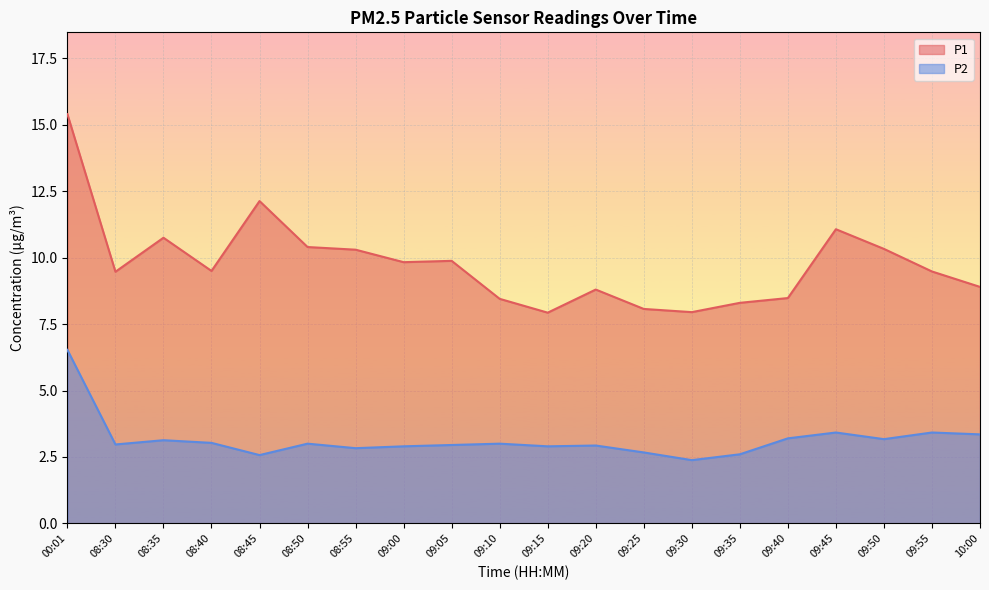

The value of P1 at 09:30 is 8.0. True or false?

True